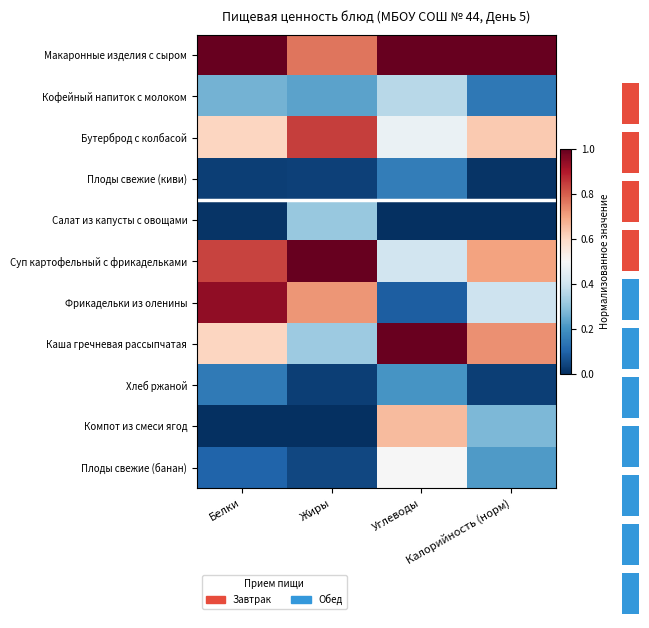

Reading left to right, list all the values displayed in this chart.

Макаронные изделия с сыром: Белки=1.0	Жиры=0.8	Углеводы=1.0	Калорийность (норм)=1.0
Кофейный напиток с молоком: Белки=0.3	Жиры=0.2	Углеводы=0.4	Калорийность (норм)=0.1
Бутерброд с колбасой: Белки=0.6	Жиры=0.8	Углеводы=0.5	Калорийность (норм)=0.6
Плоды свежие (киви): Белки=0.0	Жиры=0.0	Углеводы=0.2	Калорийность (норм)=0.0
Салат из капусты с овощами: Белки=0.0	Жиры=0.3	Углеводы=0.0	Калорийность (норм)=0.0
Суп картофельный с фрикадельками: Белки=0.8	Жиры=1.0	Углеводы=0.4	Калорийность (норм)=0.7
Фрикадельки из оленины: Белки=0.9	Жиры=0.7	Углеводы=0.1	Калорийность (норм)=0.4
Каша гречневая рассыпчатая: Белки=0.6	Жиры=0.3	Углеводы=1.0	Калорийность (норм)=0.7
Хлеб ржаной: Белки=0.1	Жиры=0.0	Углеводы=0.2	Калорийность (норм)=0.0
Компот из смеси ягод: Белки=0.0	Жиры=0.0	Углеводы=0.7	Калорийность (норм)=0.3
Плоды свежие (банан): Белки=0.1	Жиры=0.0	Углеводы=0.5	Калорийность (норм)=0.2